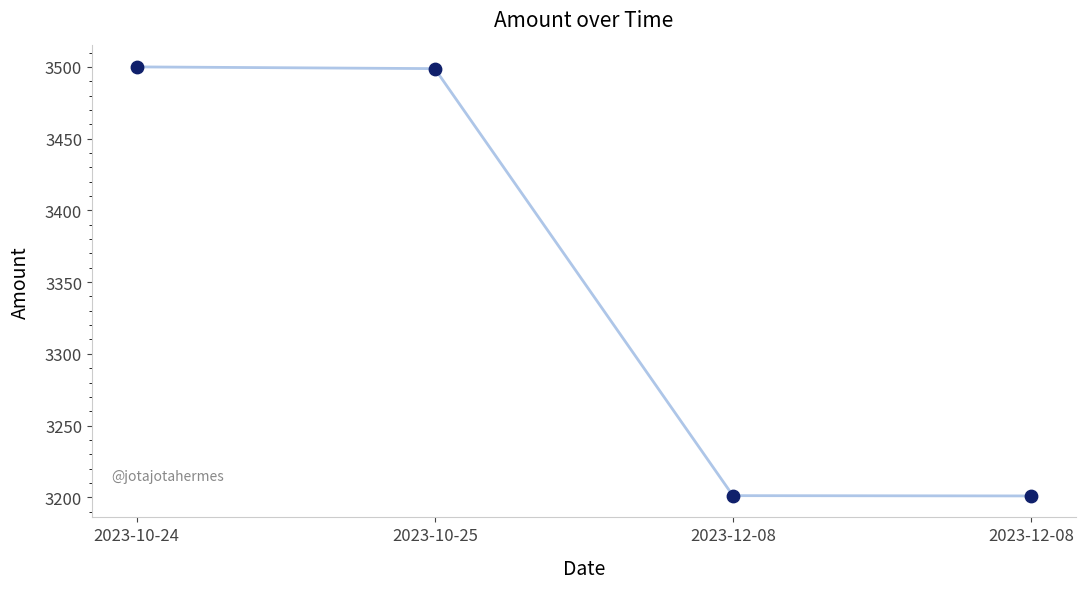

What is the ratio of the value at 2023-12-08 to the value at 2023-10-25?

0.9